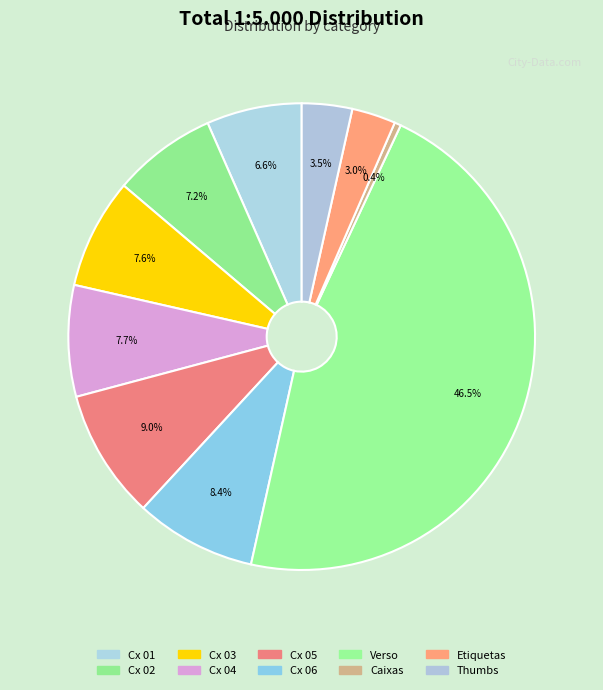

Does any single category account for the majority?

No